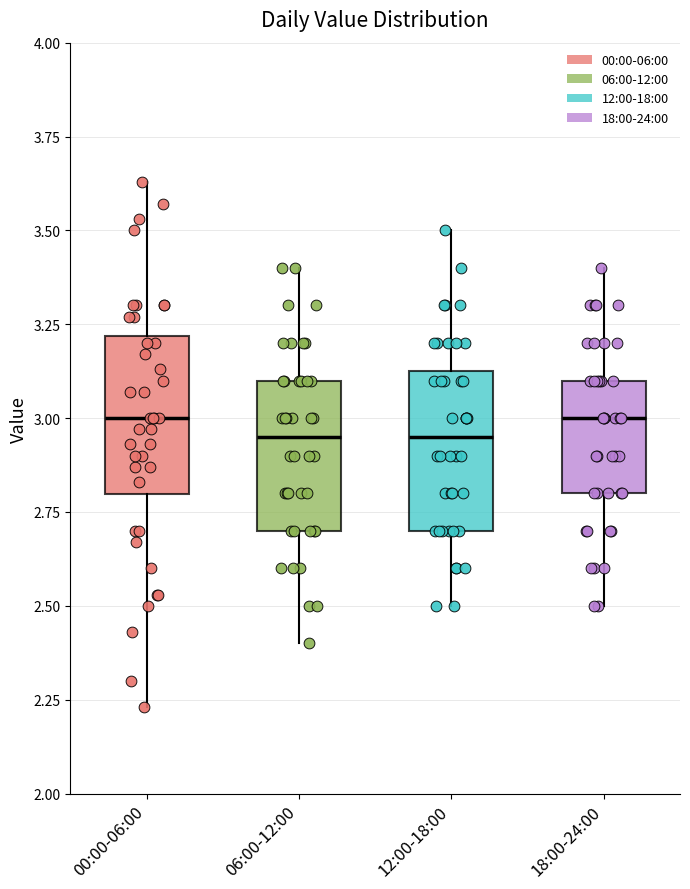

Reading left to right, transcribe this box plot: for each box, give where its median line is, the range the box spans, and where its two whiskers end, as read against the y-axis. The values are not printed on the chart, so give them approximately, as read against the axis.

00:00-06:00: median 3.00, box 2.80 to 3.20, whiskers 2.25 to 3.65
06:00-12:00: median 2.95, box 2.70 to 3.10, whiskers 2.40 to 3.40
12:00-18:00: median 2.95, box 2.70 to 3.15, whiskers 2.50 to 3.50
18:00-24:00: median 3.00, box 2.80 to 3.10, whiskers 2.50 to 3.40